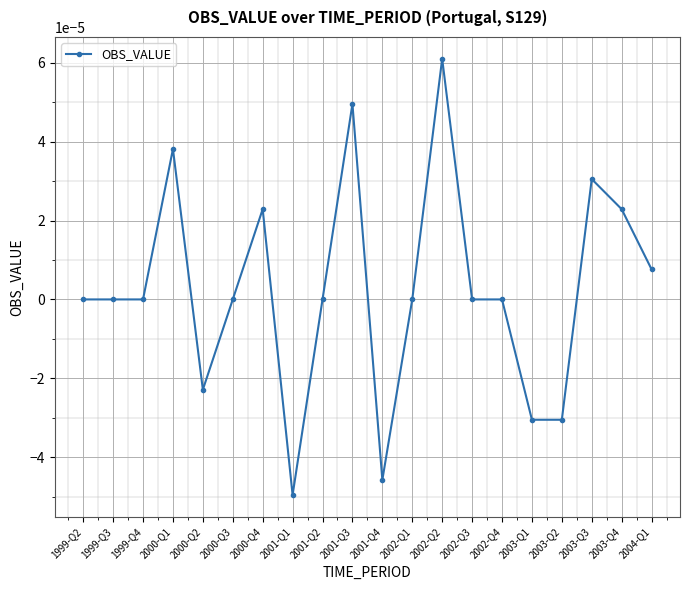

What position from the right is 1999-Q3?

19